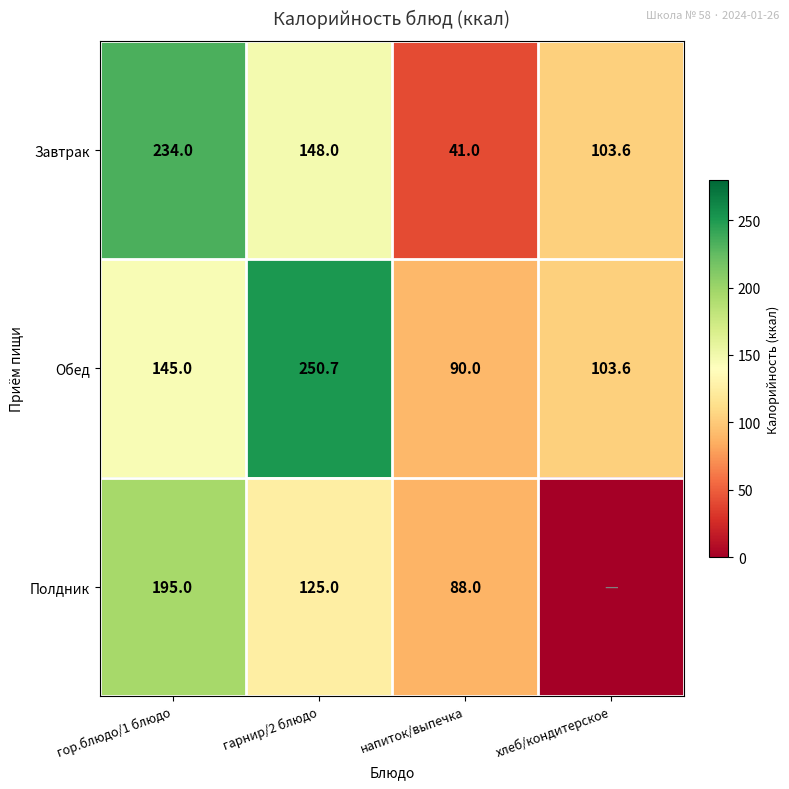

At which label does Завтрак first exceed 148?

гор.блюдо/1 блюдо